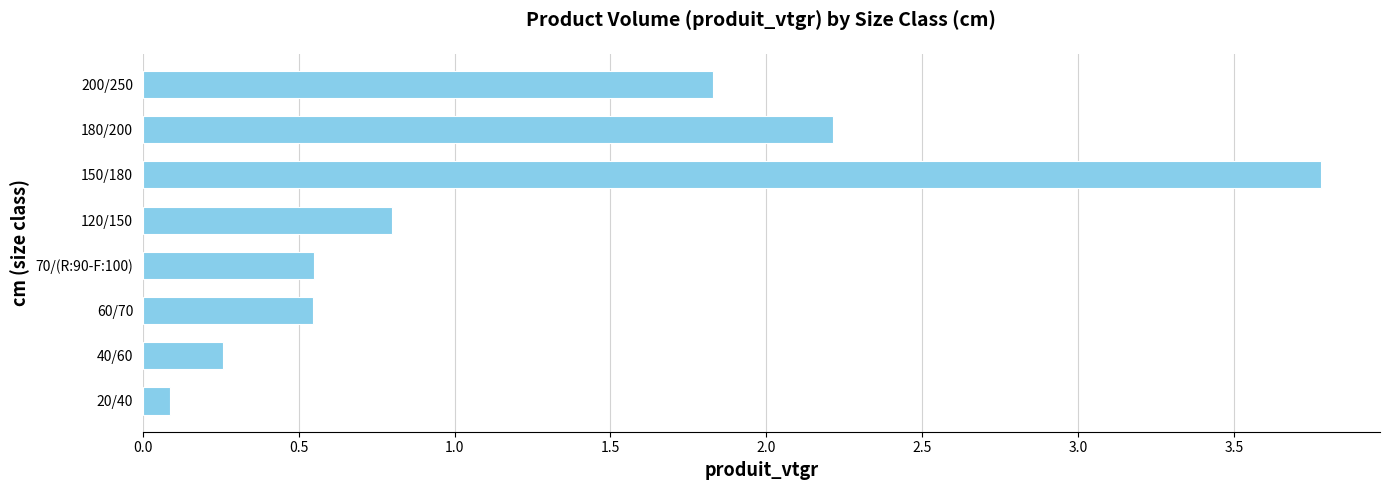

Is it true that the value at 120/150 is 0.8?

True